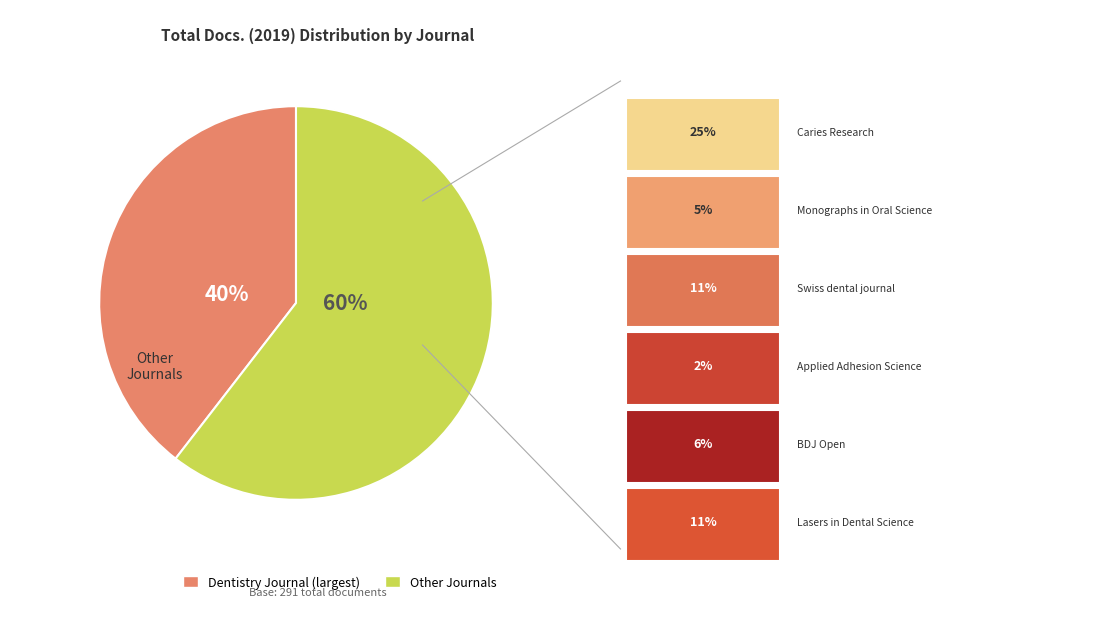

To the nearest percent, what is the average slice percentage?

50%